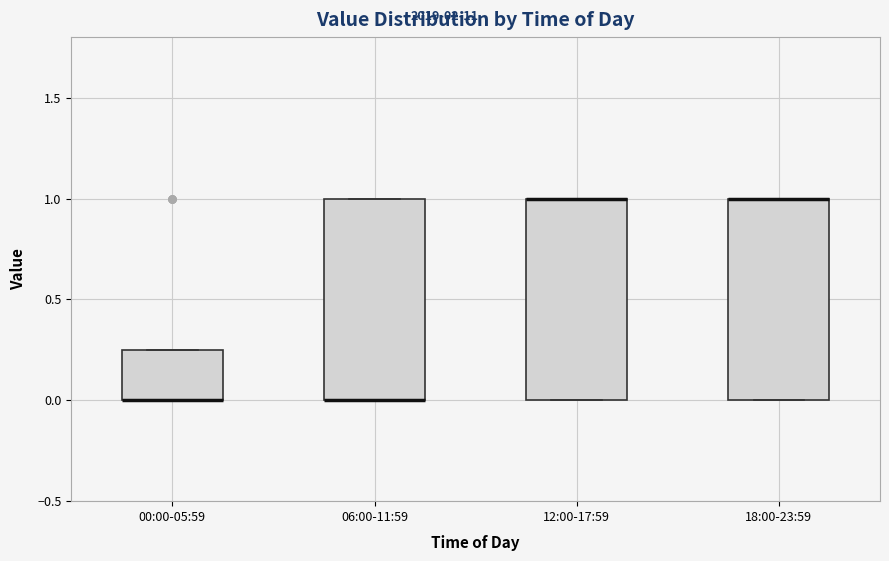

Reading left to right, transcribe this box plot: for each box, give where its median line is, the range the box spans, and where its two whiskers end, as read against the y-axis. The values are not printed on the chart, so give them approximately, as read against the axis.

00:00-05:59: median 0.00 (drawn on the box's lower edge), box 0.00 to 0.25, whiskers 0.00 to 0.25
06:00-11:59: median 0.00 (drawn on the box's lower edge), box 0.00 to 1.00, whiskers 0.00 to 1.00
12:00-17:59: median 1.00 (drawn on the box's upper edge), box 0.00 to 1.00, whiskers 0.00 to 1.00
18:00-23:59: median 1.00 (drawn on the box's upper edge), box 0.00 to 1.00, whiskers 0.00 to 1.00